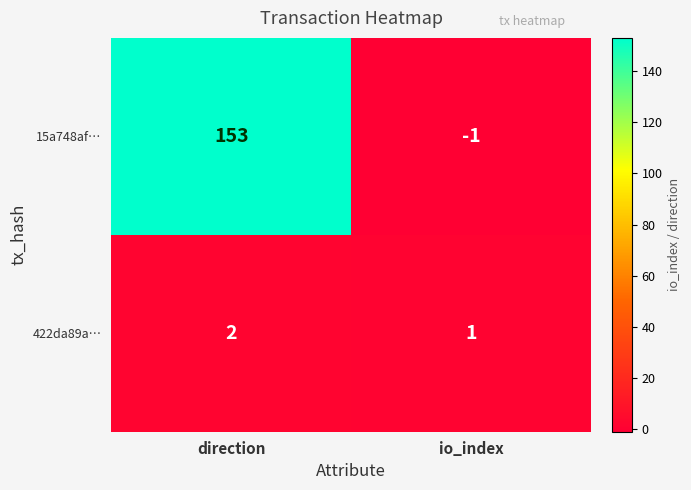

Which label corresponds to the smallest value in the chart?

io_index